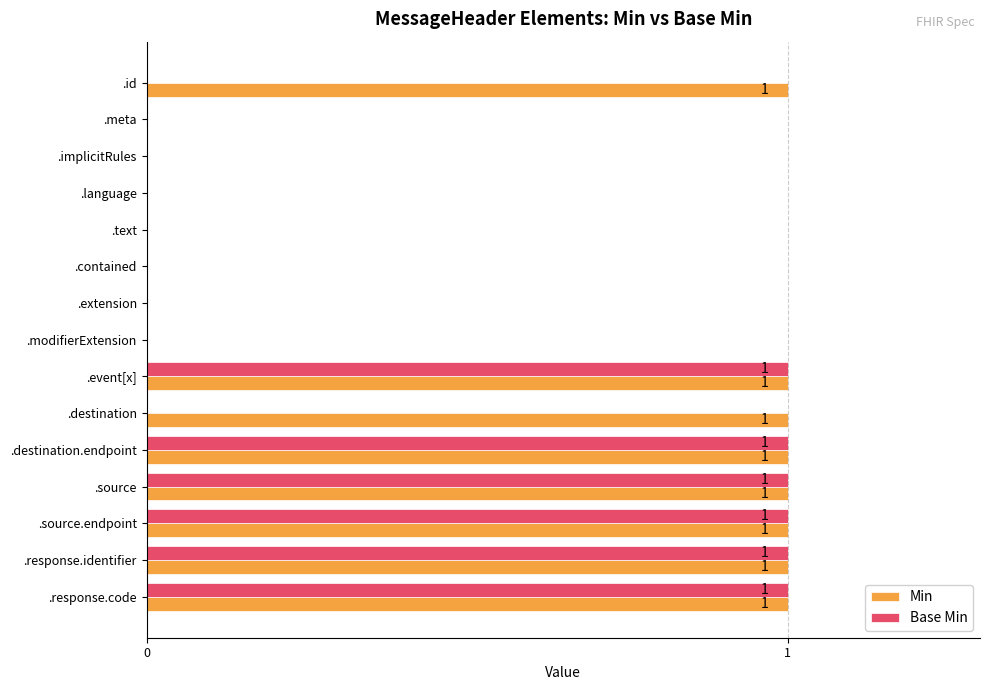

The value of Base Min at .source.endpoint is 1. True or false?

True